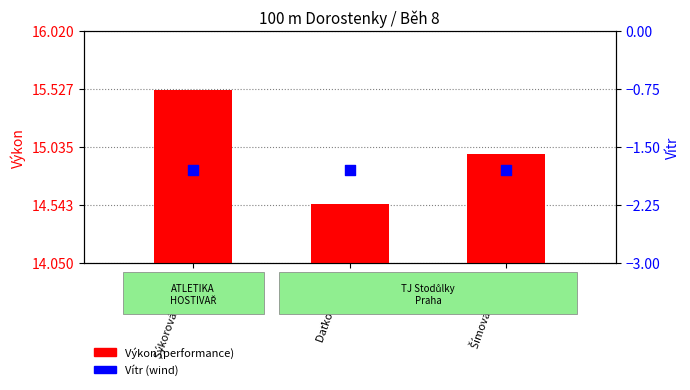

Which series reaches the maximum Y coordinate?

Výkon (performance)